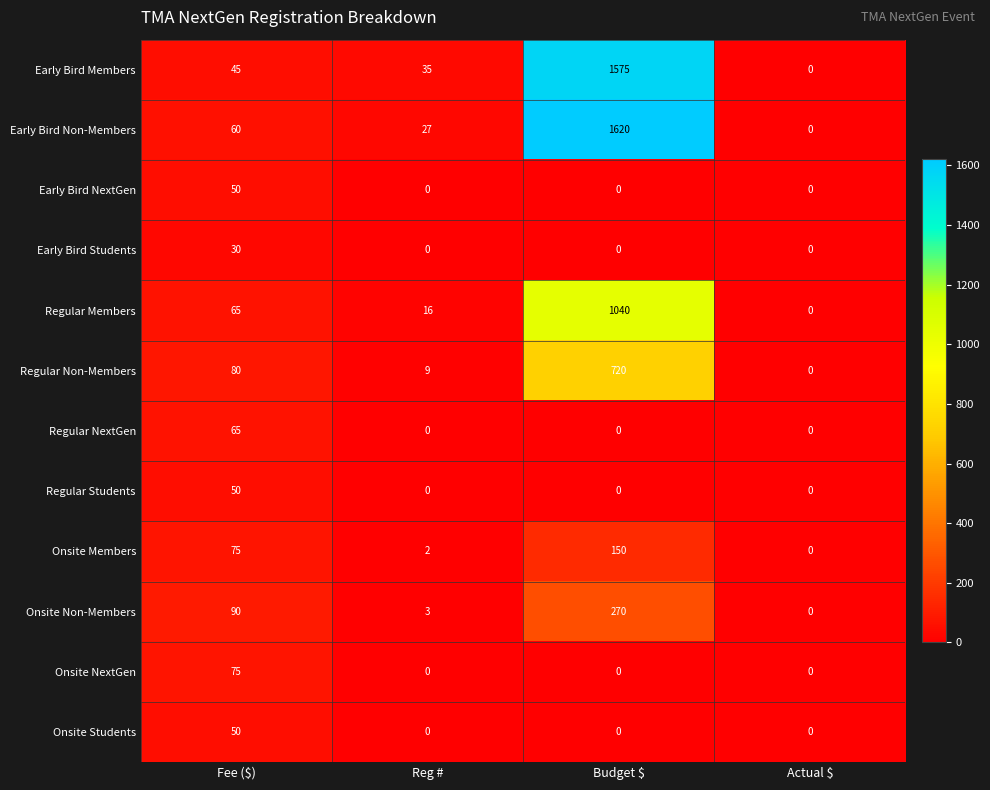

How many data points does each series have?

4